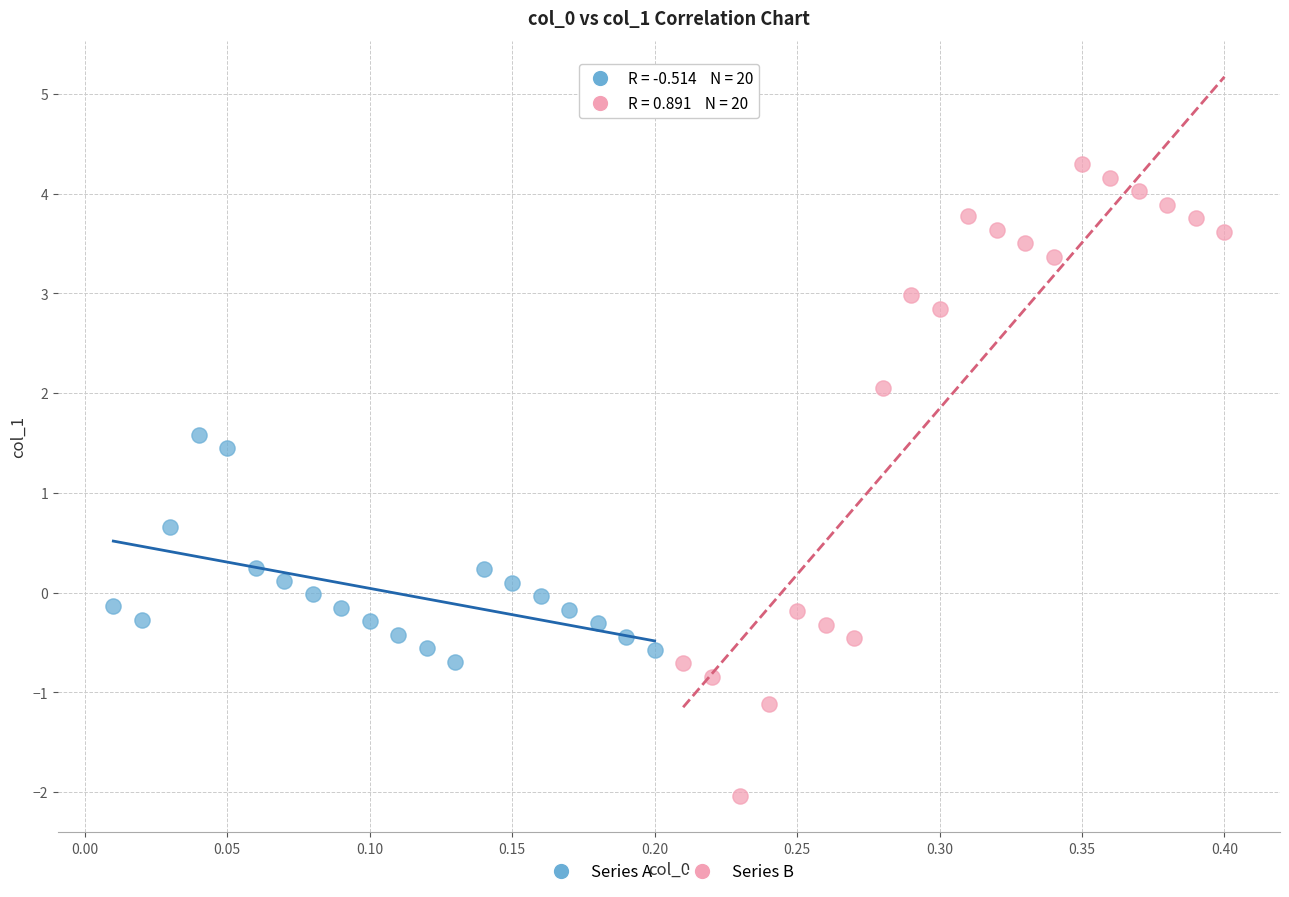

Which series reaches the maximum Y coordinate?

Series B